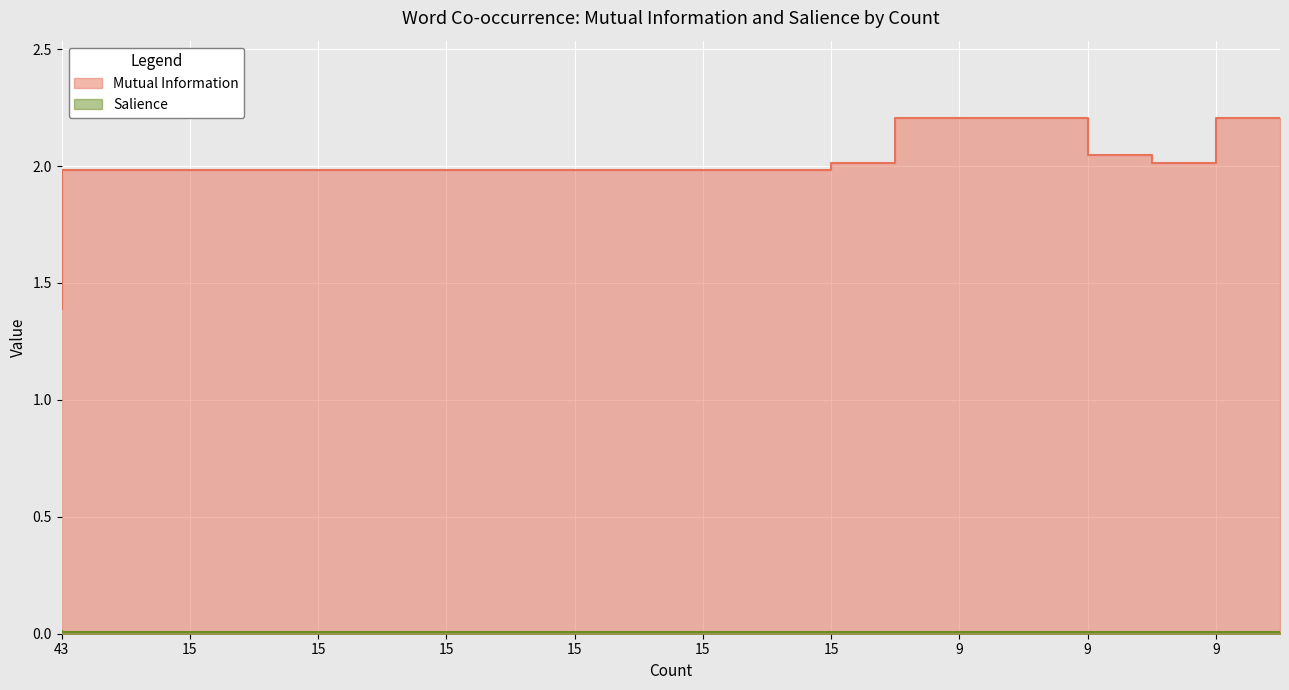

Does the chart display data point markers on the line(s)?

No